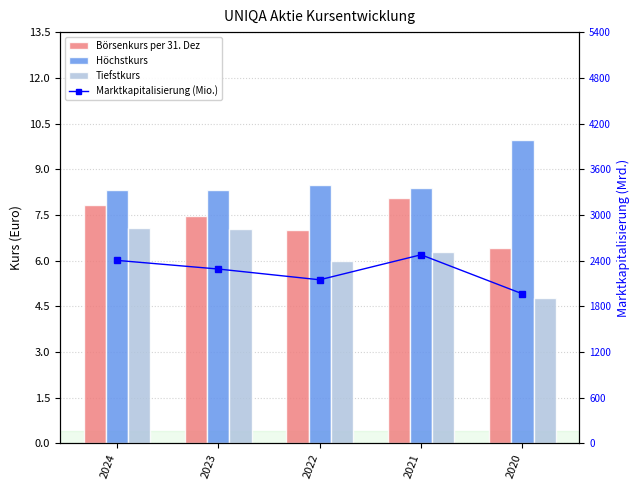

What is the difference between the Marktkapitalisierung (Mio.) values at 2024 and 2023?

0.3